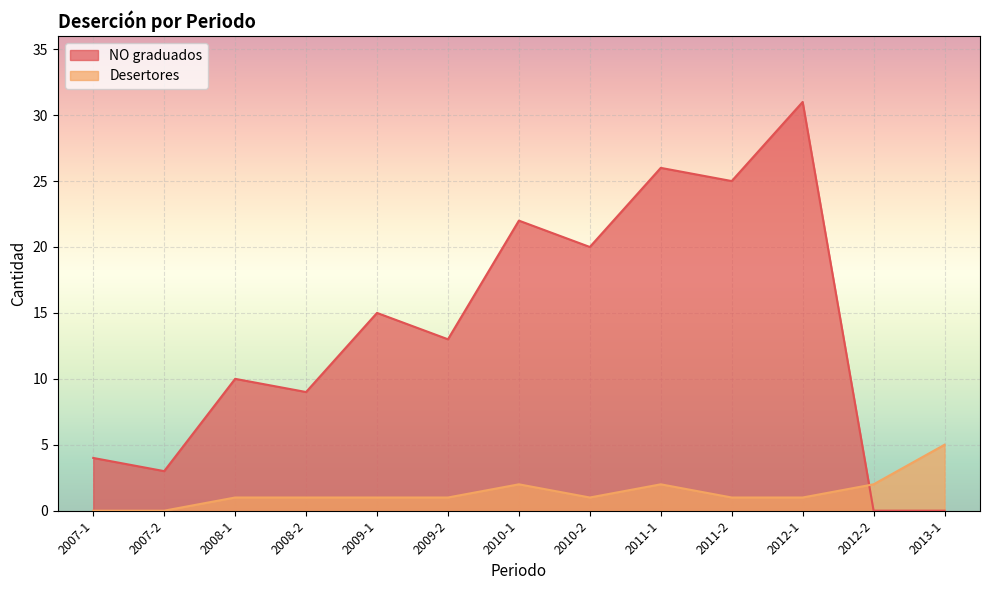

What is the total value across all series at 2010-1?

24